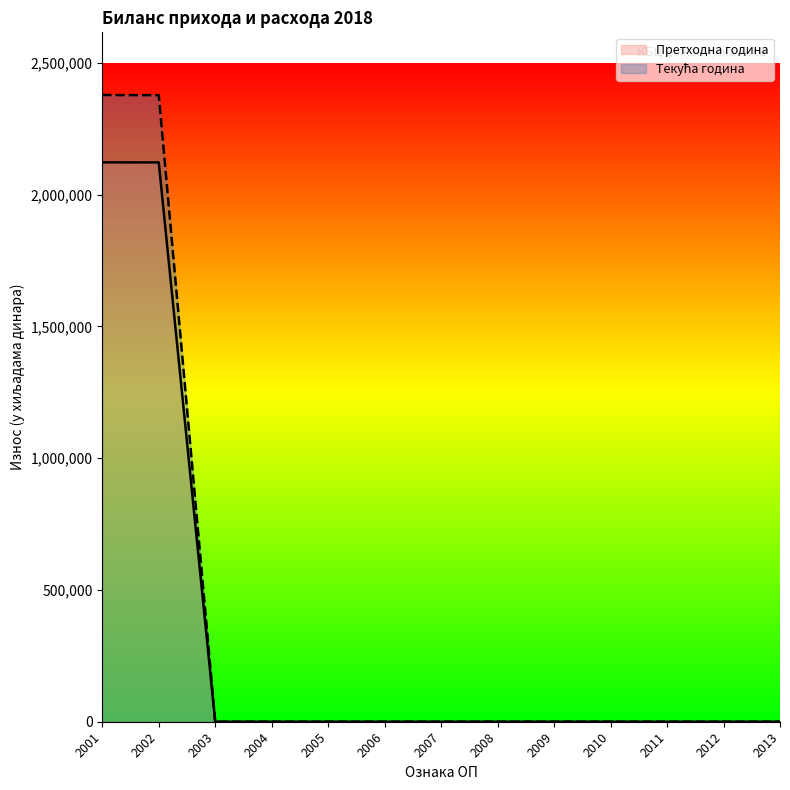

True or false: Текућа година and Претходна година intersect in this chart.

False